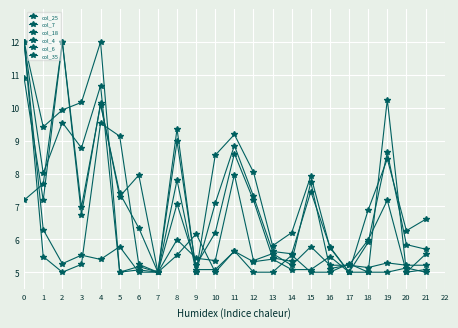

Is the value of col_7 at 19 greater than the value of col_18 at 4?

No